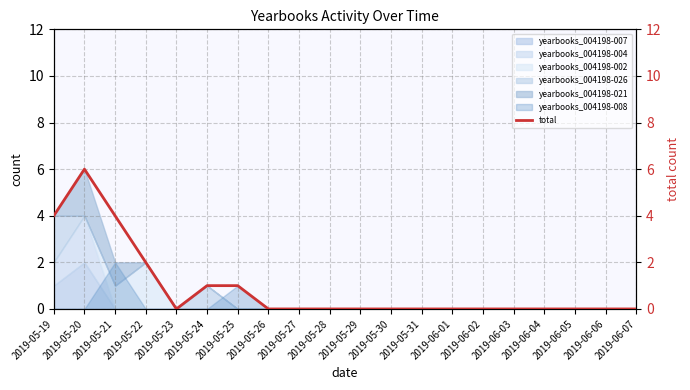

What position from the right is 2019-05-21?

18